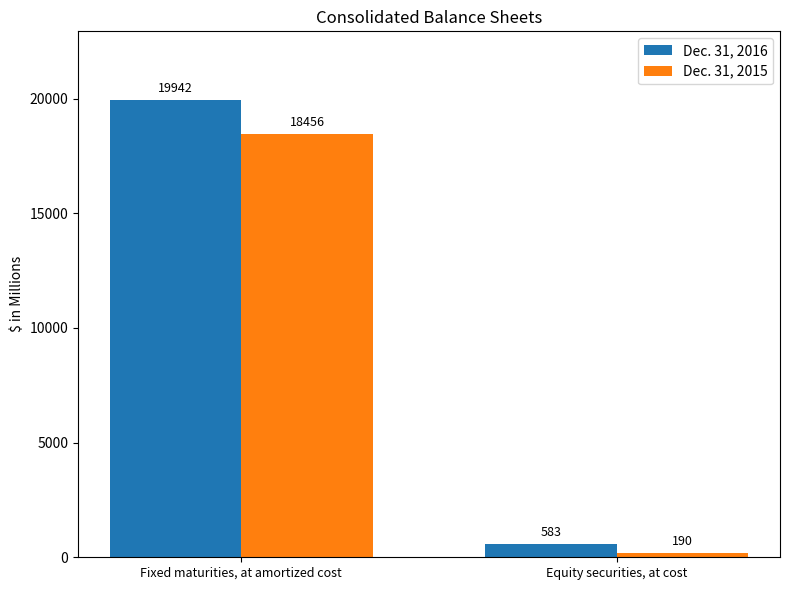

List the series in order of their overall mean, highest first.

Dec. 31, 2016, Dec. 31, 2015